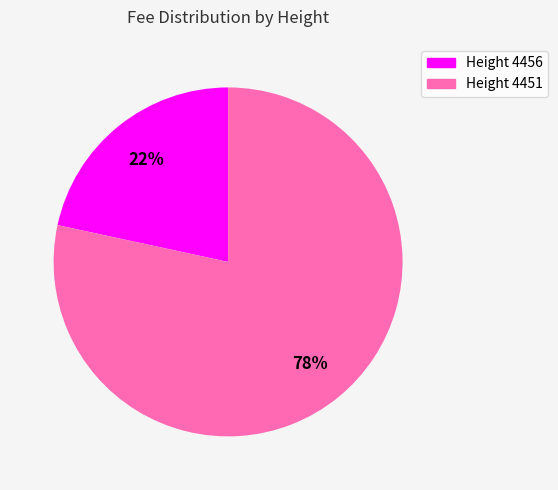

Between Height 4451 and Height 4456, which is larger?

Height 4451